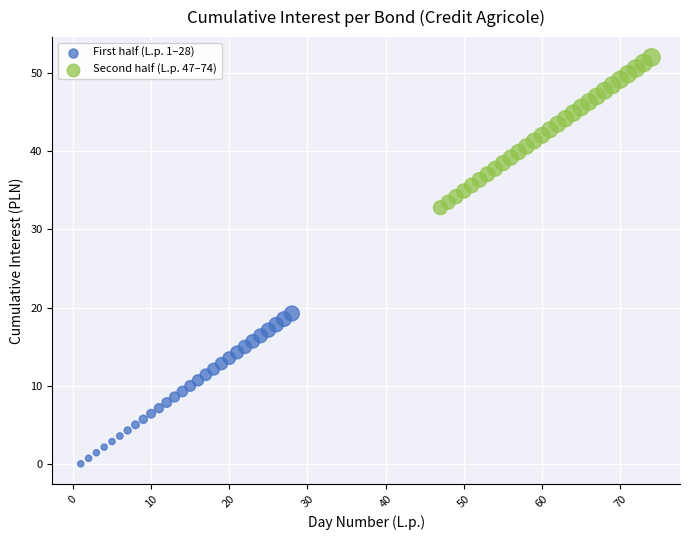

Which series reaches the maximum Y coordinate?

Second half (L.p. 47–74)